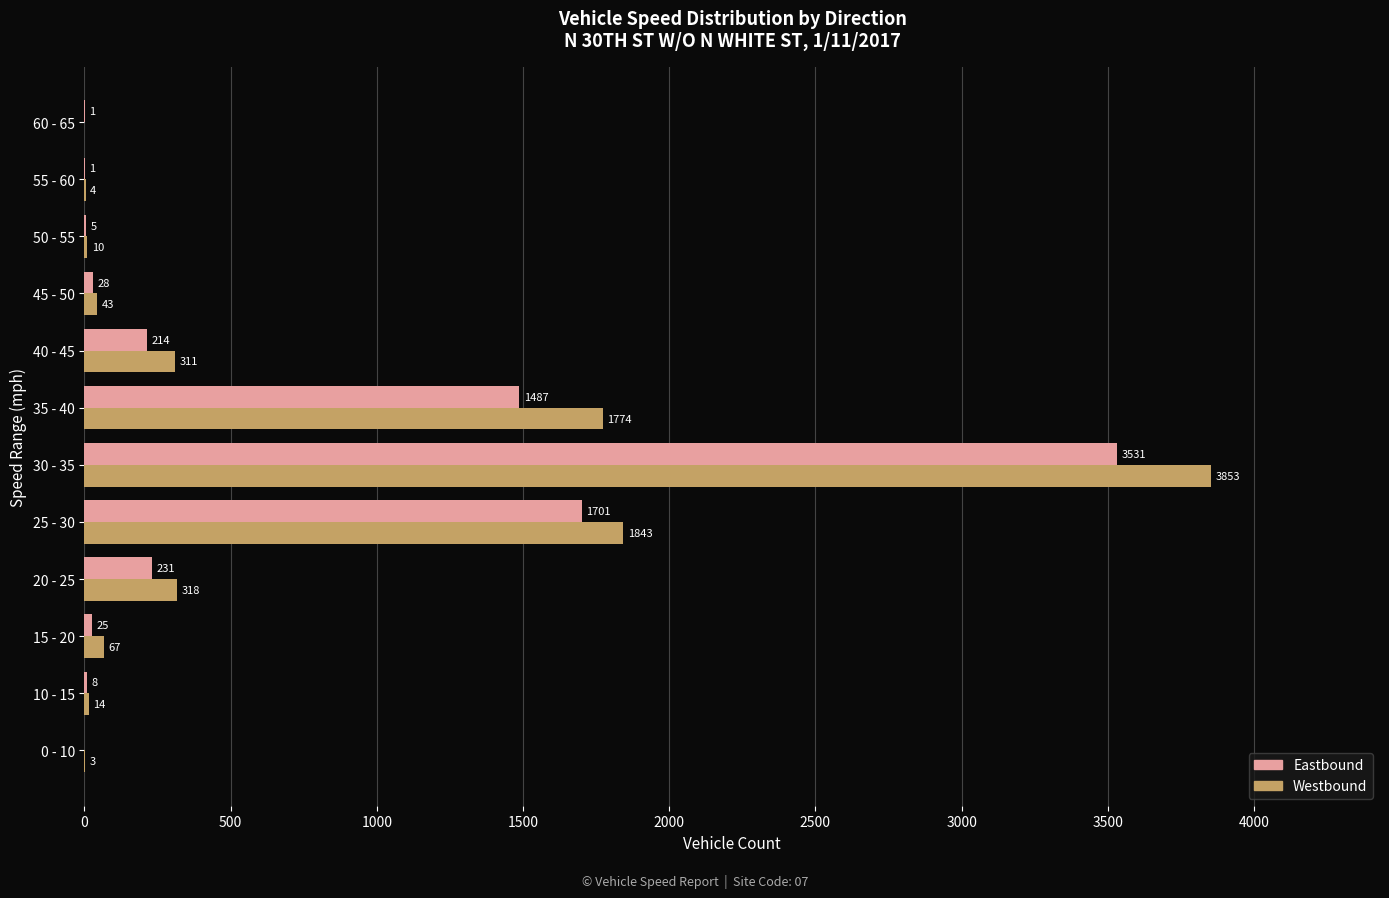

Read the Westbound value at 35 - 40, to the nearest 100.

1800